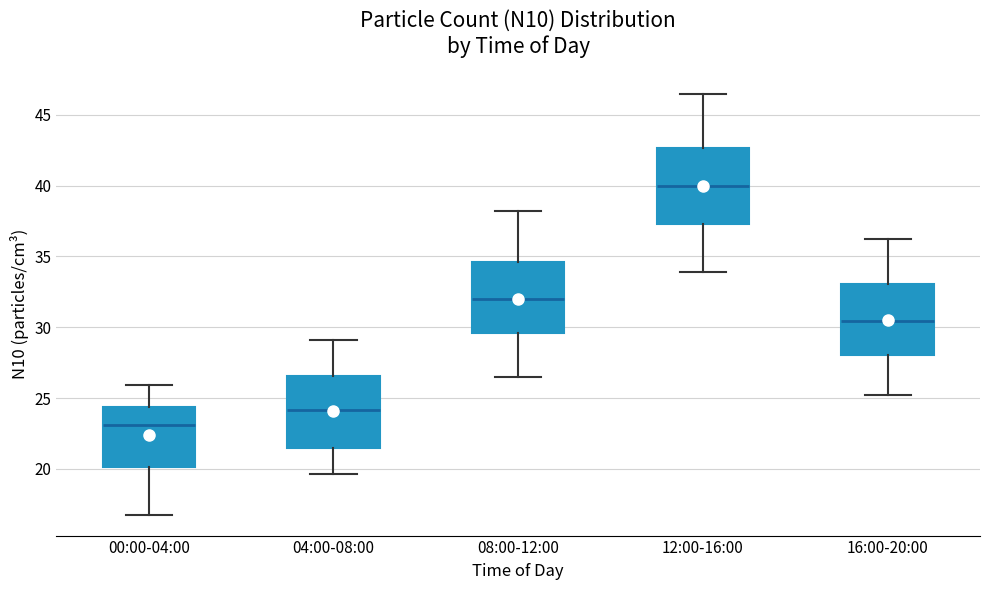

Reading left to right, read every box against the y-axis: the position of its median line, the range the box covers, and the ends of its whiskers. The values are not printed on the chart, so give them approximately, as read against the axis.

00:00-04:00: median 23.0, box 20.0 to 24.5, whiskers 17.0 to 26.0
04:00-08:00: median 24.0, box 21.5 to 26.5, whiskers 19.5 to 29.0
08:00-12:00: median 32.0, box 29.5 to 34.5, whiskers 26.5 to 38.0
12:00-16:00: median 40.0, box 37.5 to 42.5, whiskers 34.0 to 46.5
16:00-20:00: median 30.5, box 28.0 to 33.0, whiskers 25.0 to 36.0